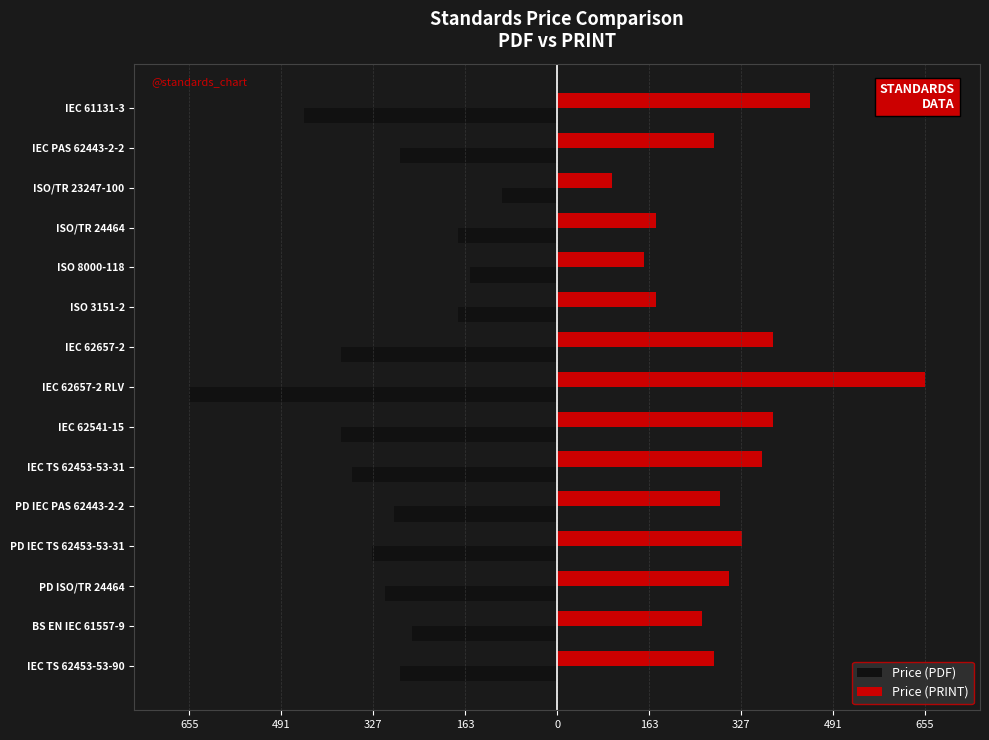

What are all the series names shown in the legend?

Price (PDF), Price (PRINT)